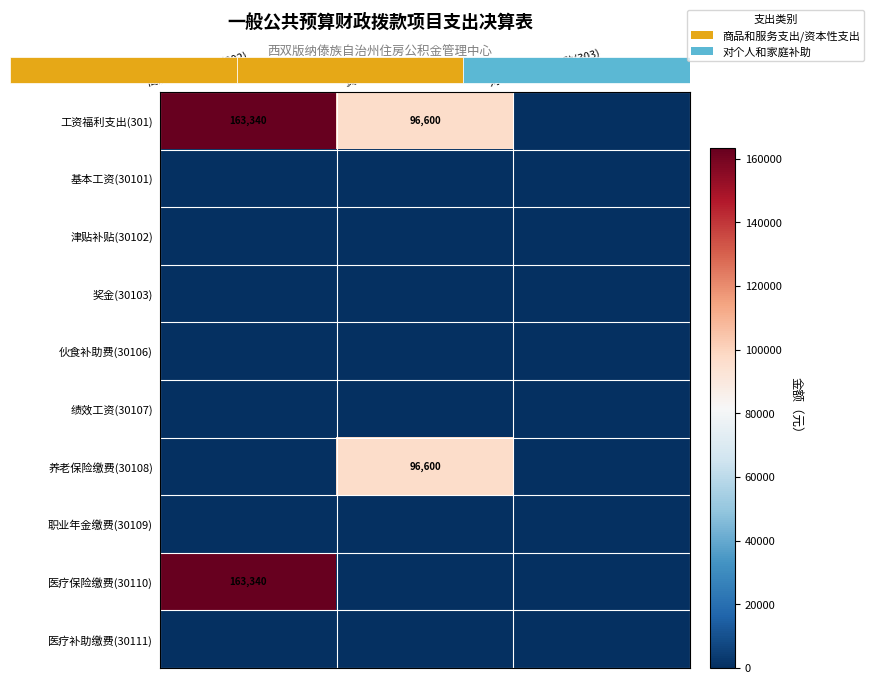

Which series has the largest total across all categories?

工资福利支出(301)